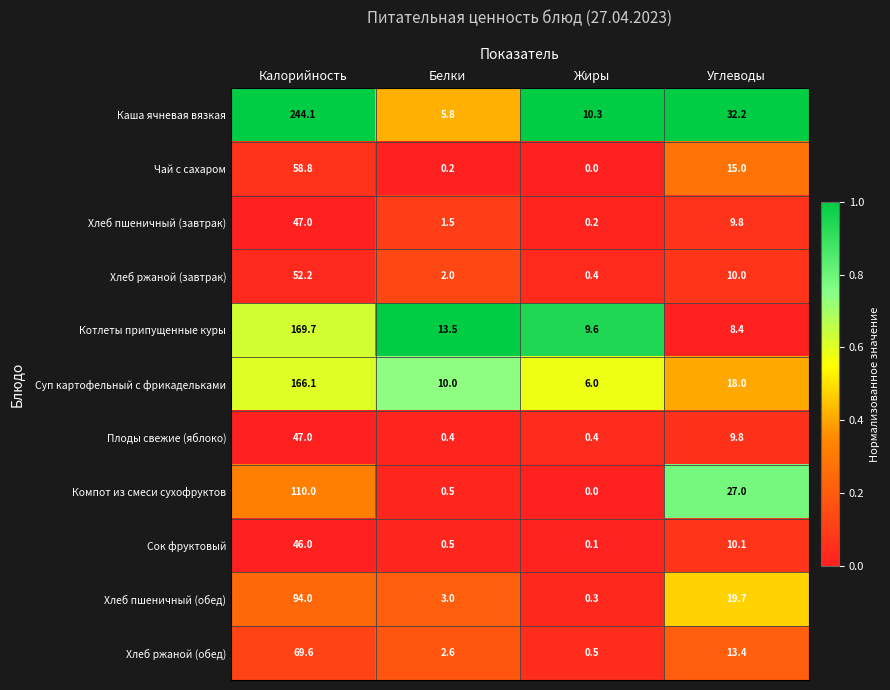

List the labels in order of Каша ячневая вязкая value, smallest first.

Белки, Жиры, Углеводы, Калорийность